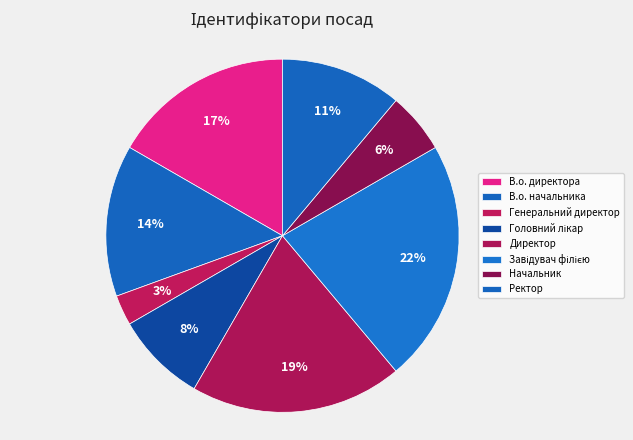

How many slices are in this pie chart?

8